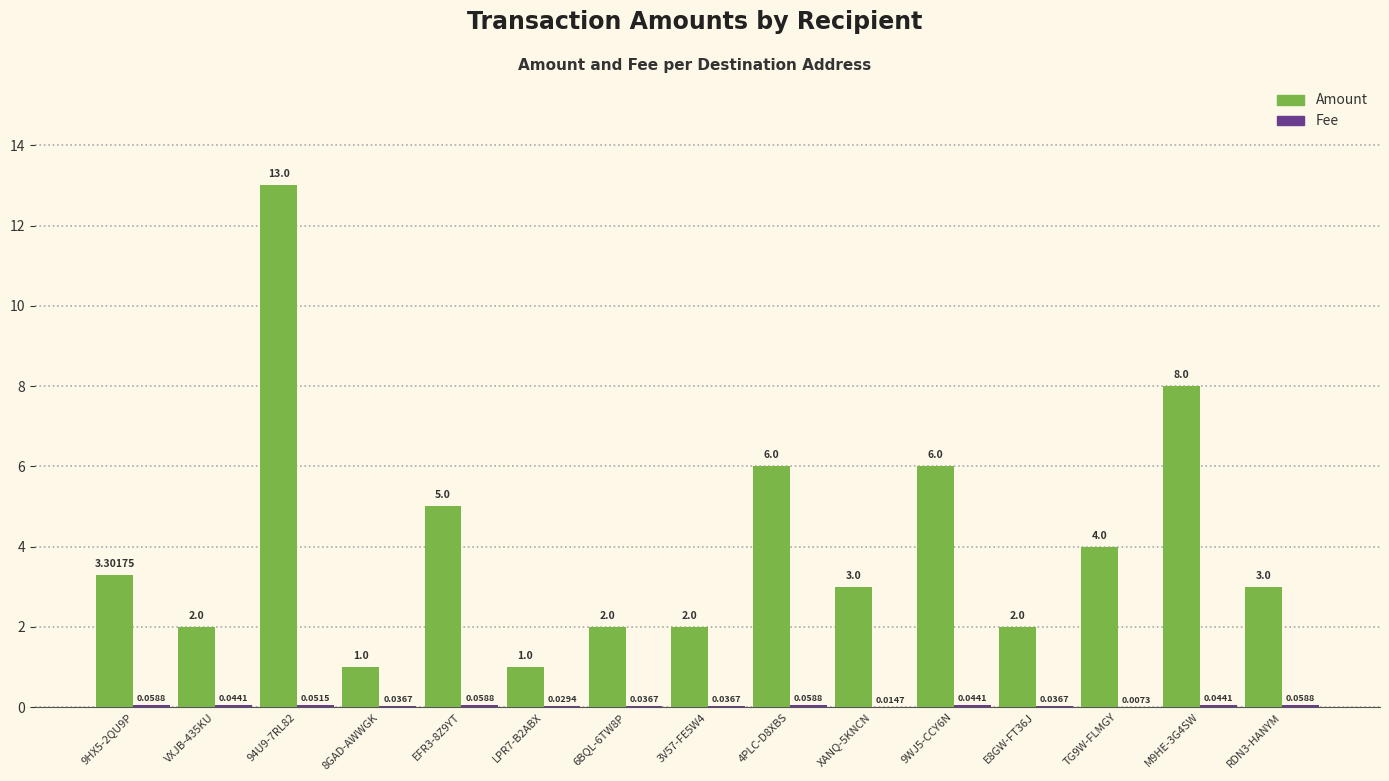

Which series has the largest range (max minus min)?

Amount